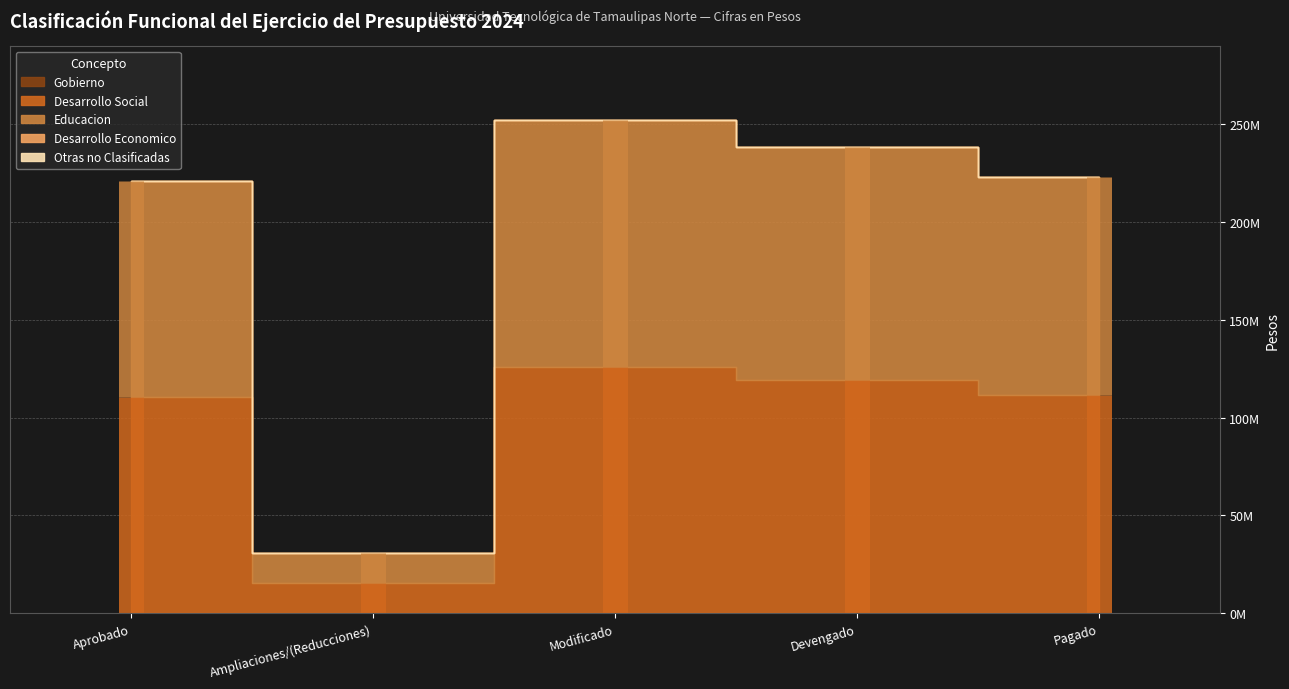

What is the minimum value for Desarrollo Social?

15550310